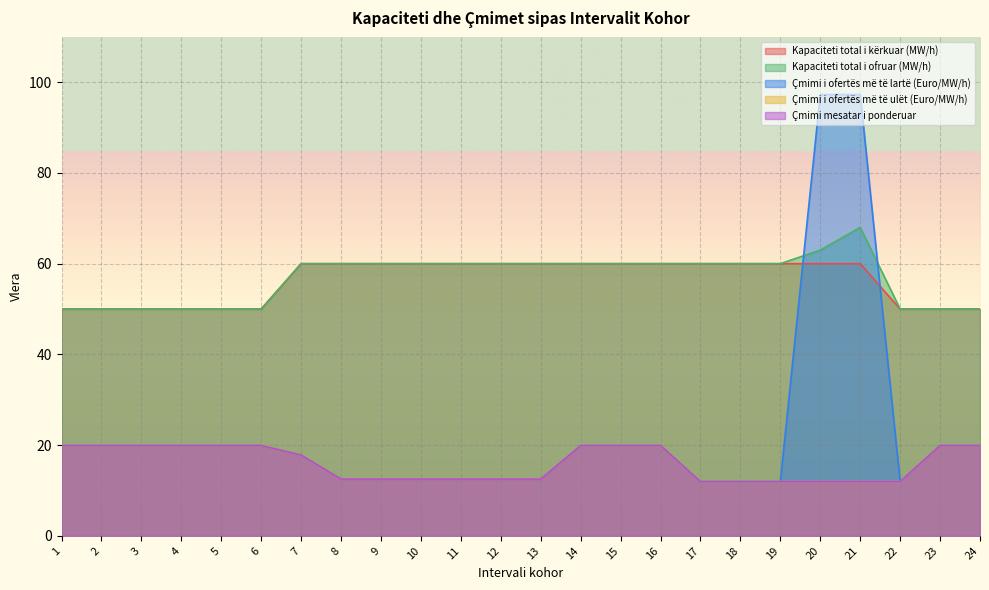

True or false: Çmimi mesatar i ponderuar and Kapaciteti total i kërkuar (MW/h) intersect in this chart.

False